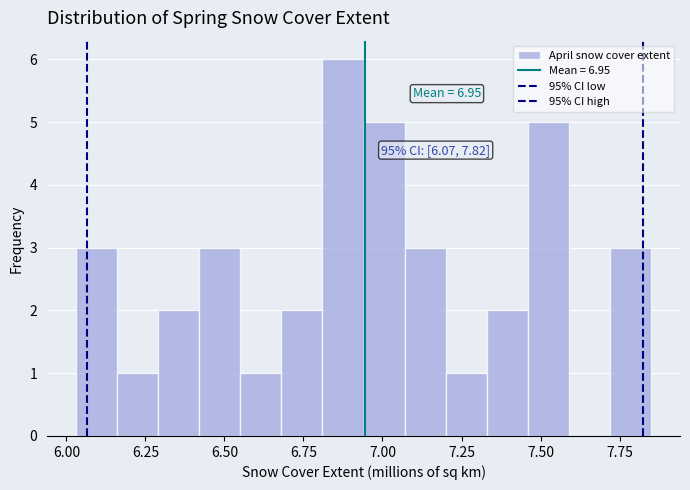

Read against the x-axis, roughly where is the centre of the tallest bar?

6.90